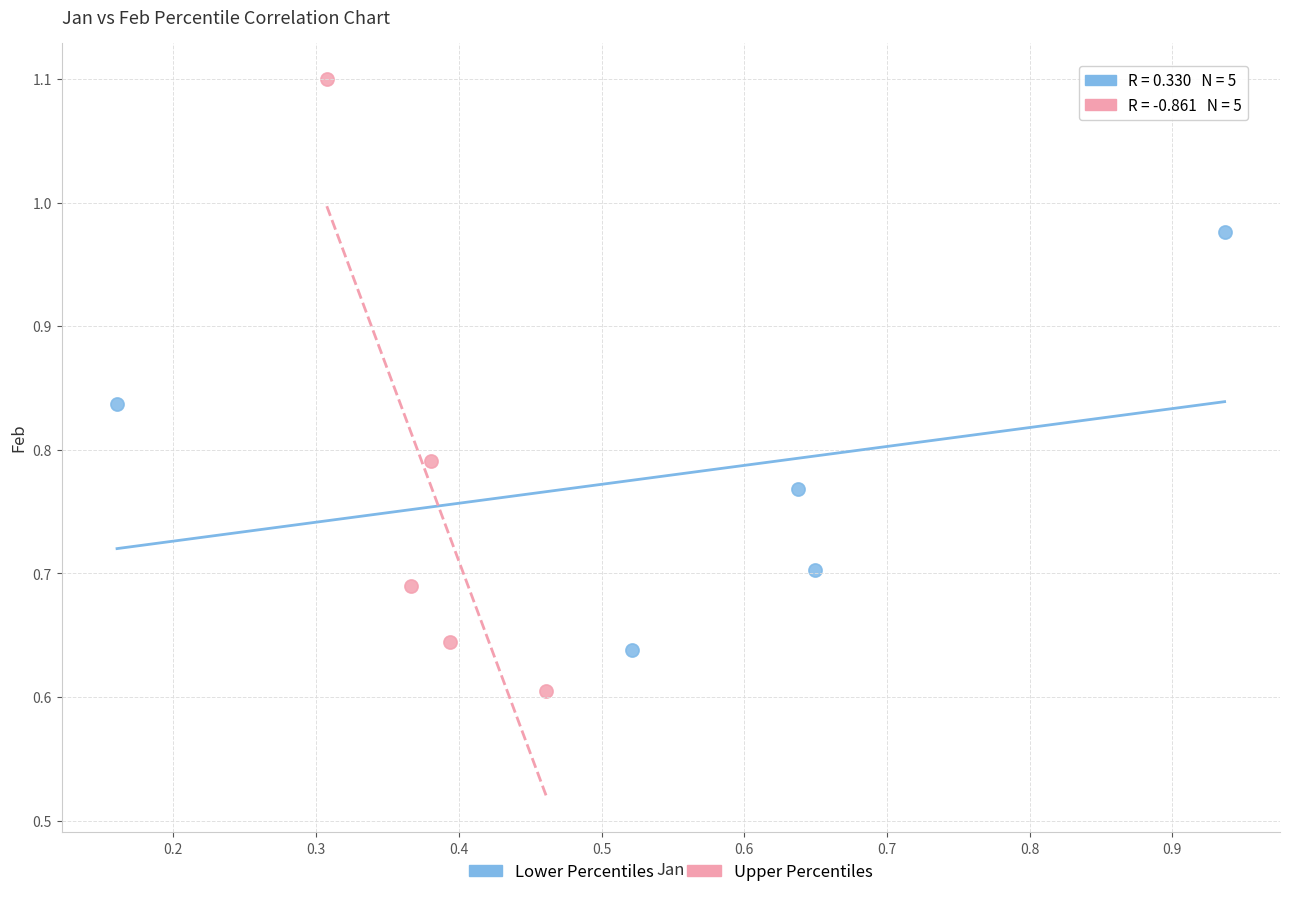

Which series contains the lowest Y value?

Upper Percentiles